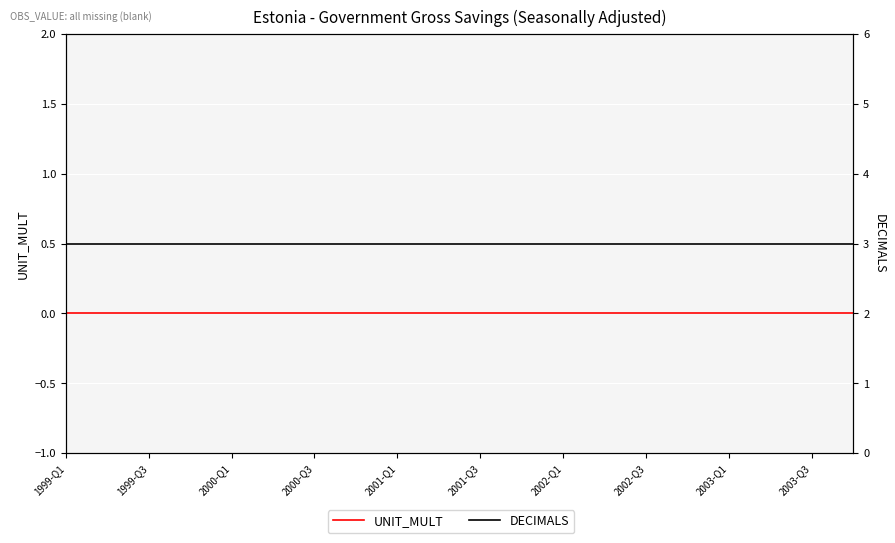

Which series has the widest spread of values?

UNIT_MULT